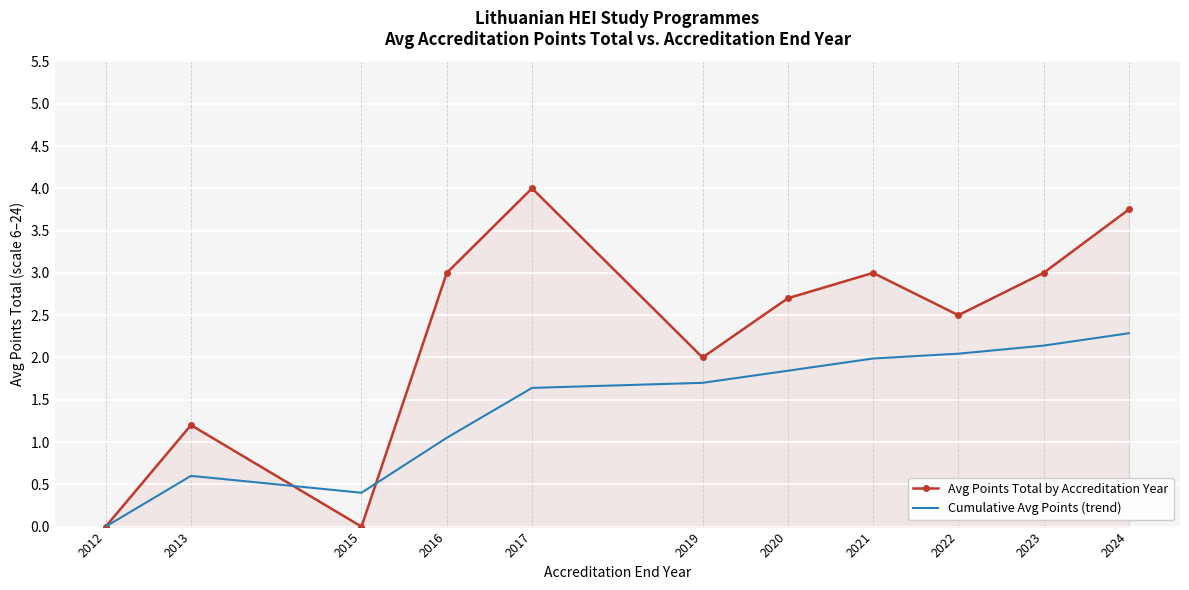

At how many categories does at least one series exceed 1?

9